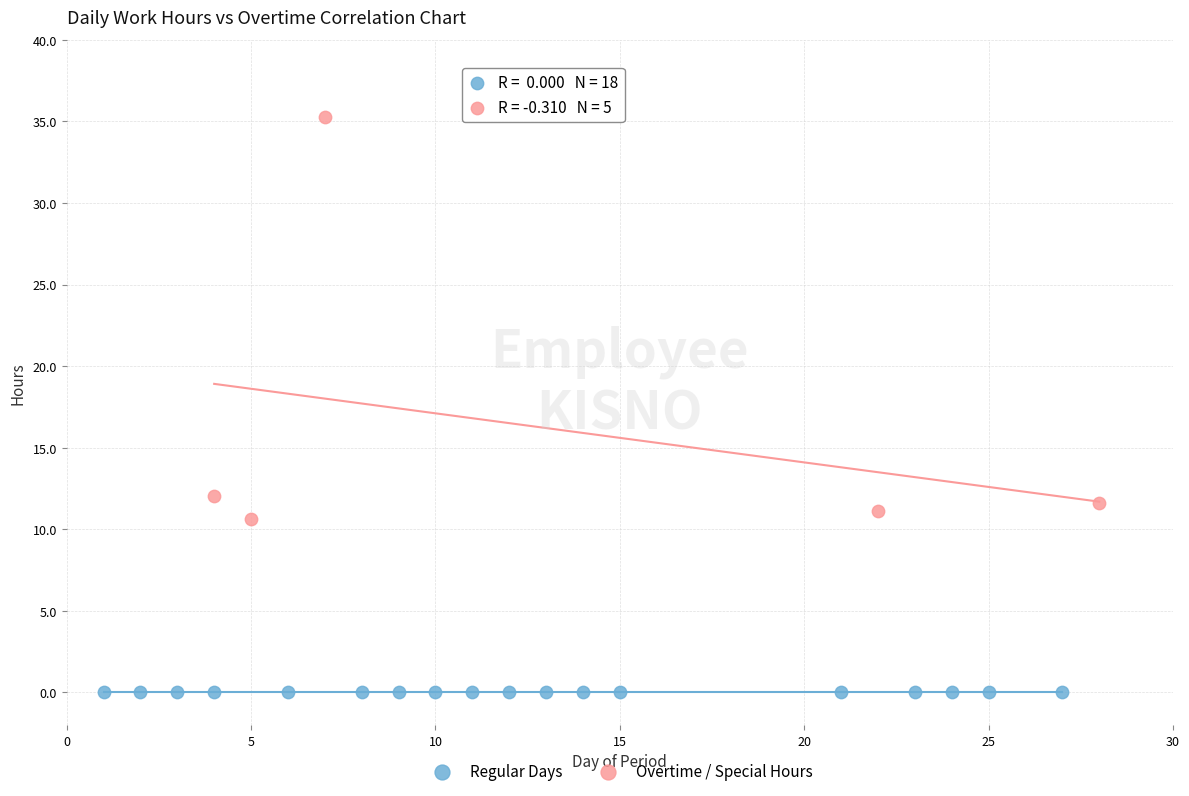

Which series contains the highest Y value?

Overtime / Special Hours